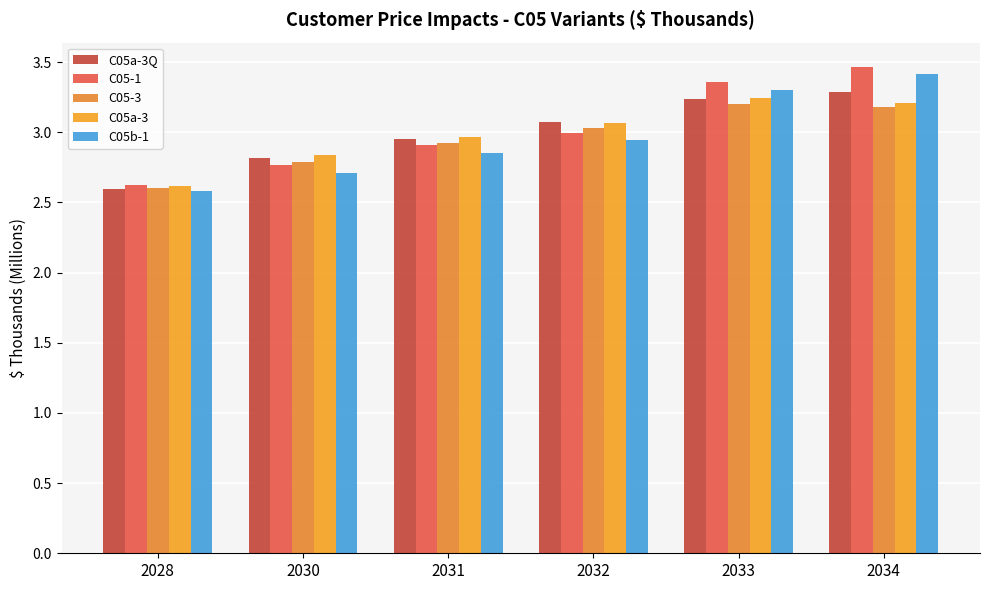

How many categories are shown in the chart?

6